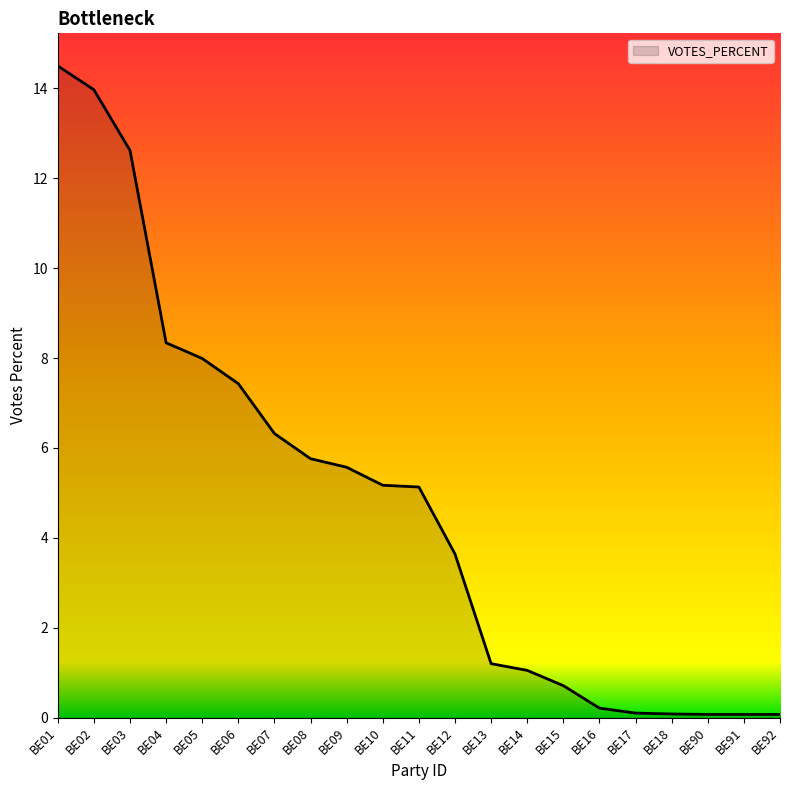

How many distinct data groups are displayed?

1